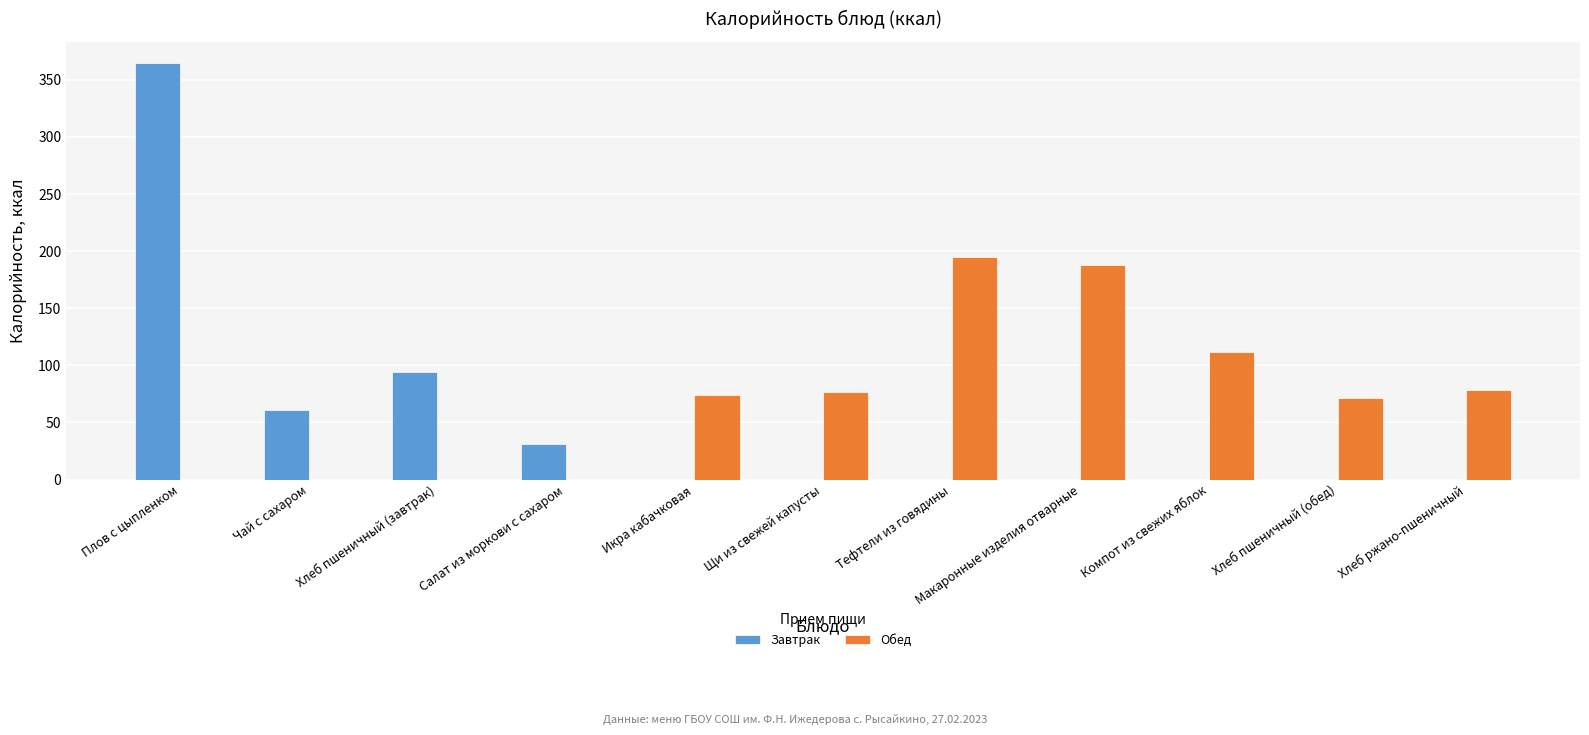

At which category does the chart reach its peak across all series?

Плов с цыпленком